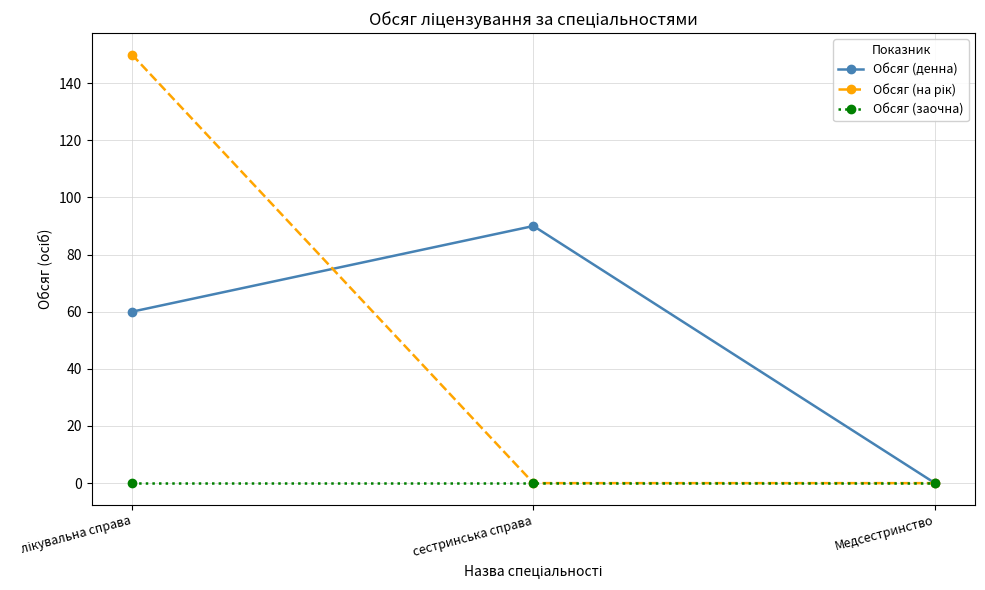

The Обсяг (заочна) series shows 0 at Медсестринство. True or false?

True